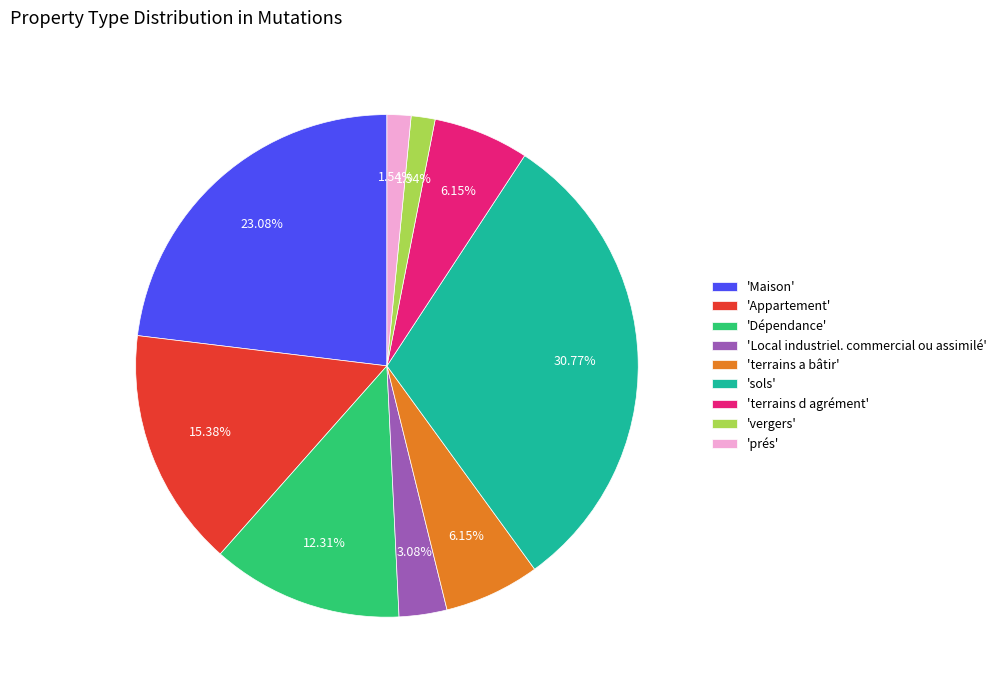

What is the largest slice in the pie chart?

'sols'